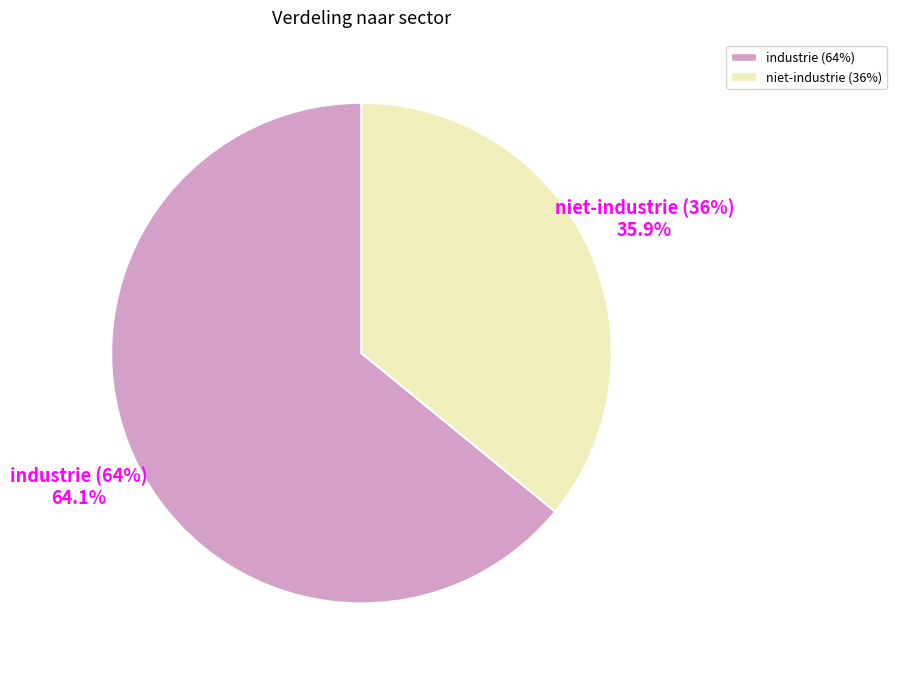

Do industrie (64%) and niet-industrie (36%) together represent more than half of the pie?

Yes